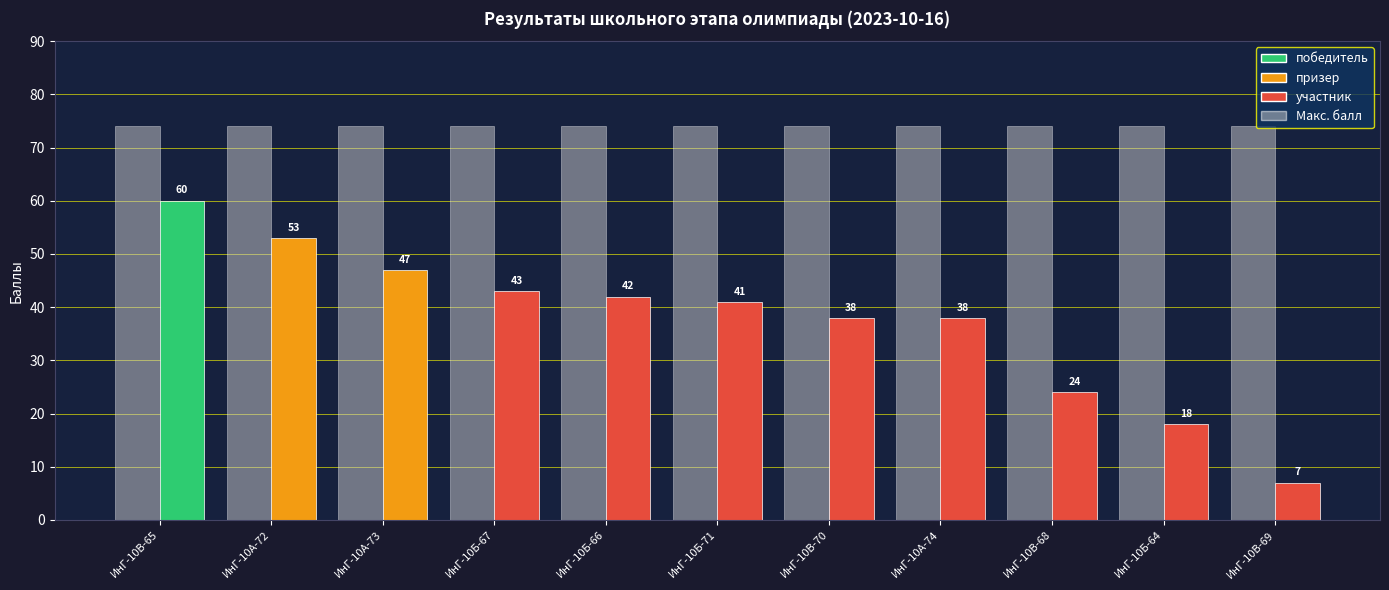

At which category is the sum across all series the highest?

ИнГ-10В-65